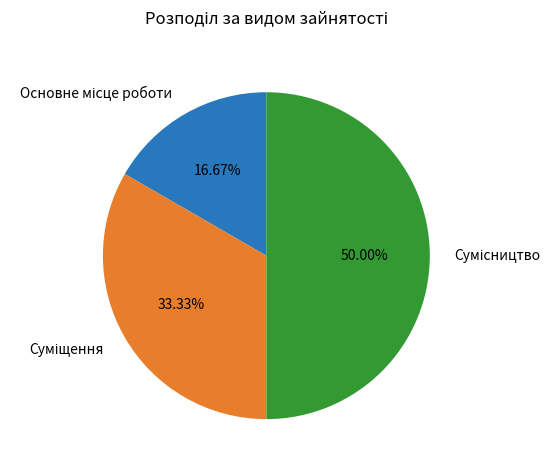

How many slices are in this pie chart?

3